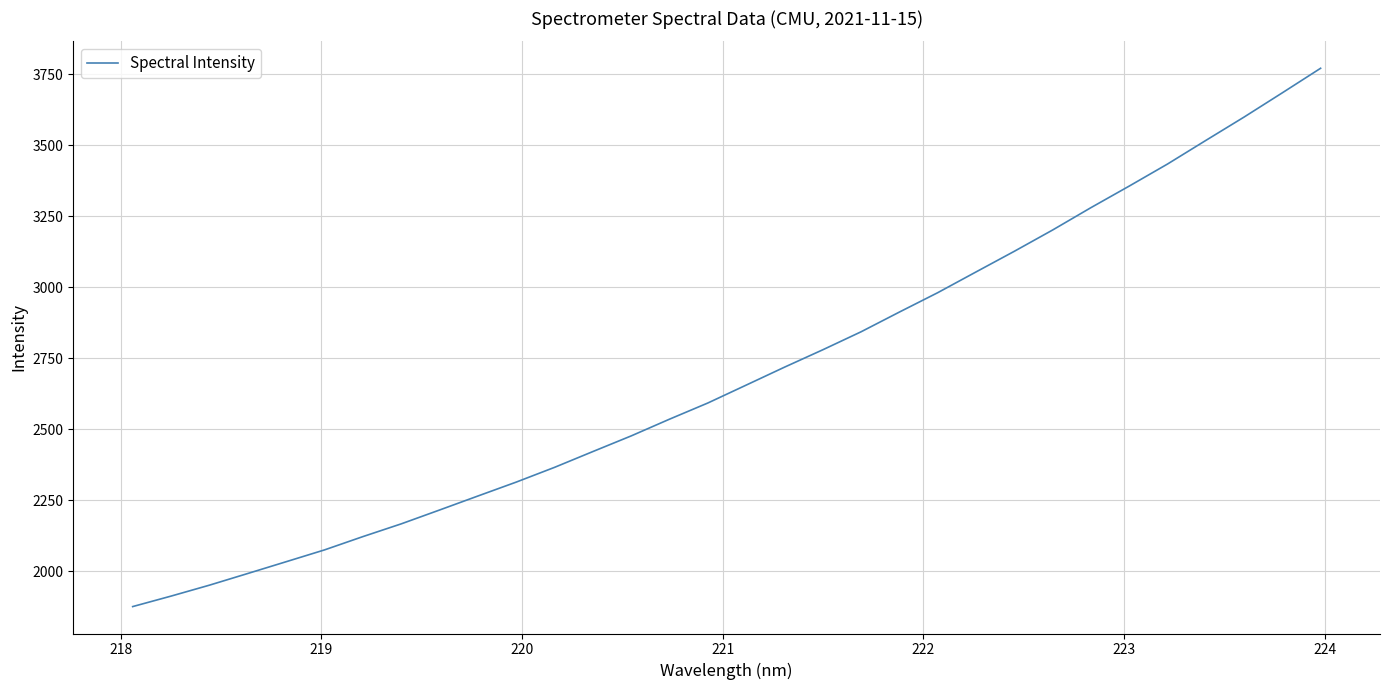

What is the minimum value shown in the chart?

1876.0